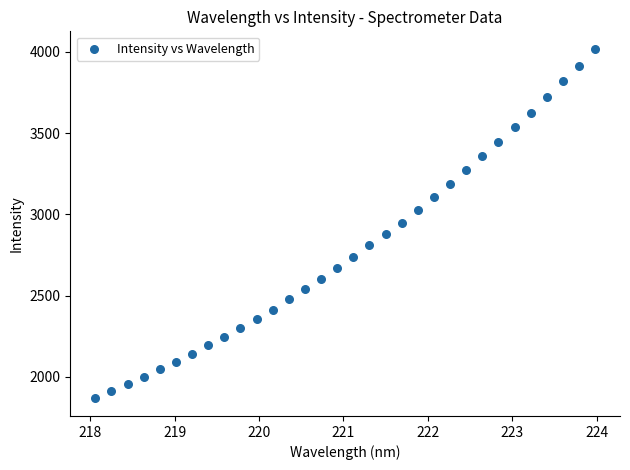

What is the range of X values (max minus min)?

5.9